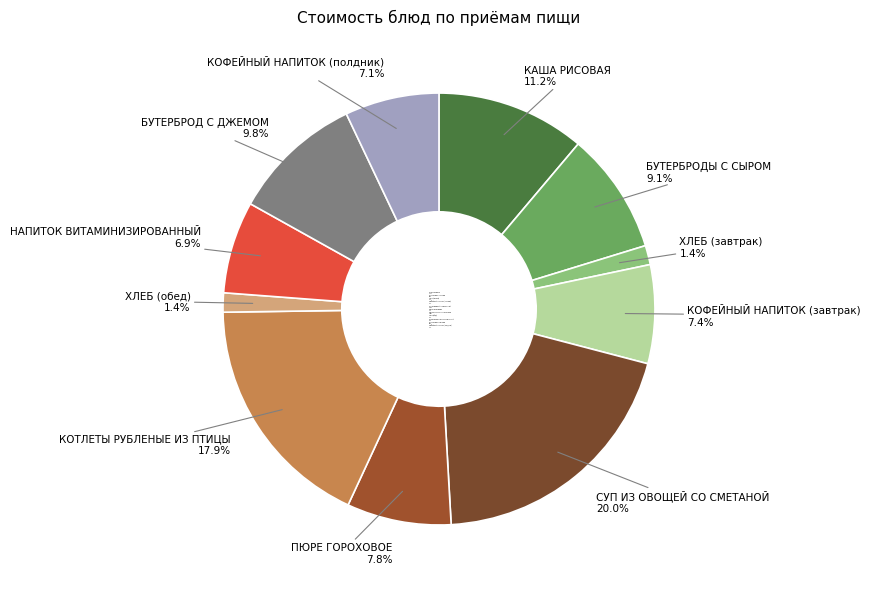

To the nearest percent, what is the combined percentage of ПЮРЕ ГОРОХОВОЕ and БУТЕРБРОДЫ С СЫРОМ?

17%